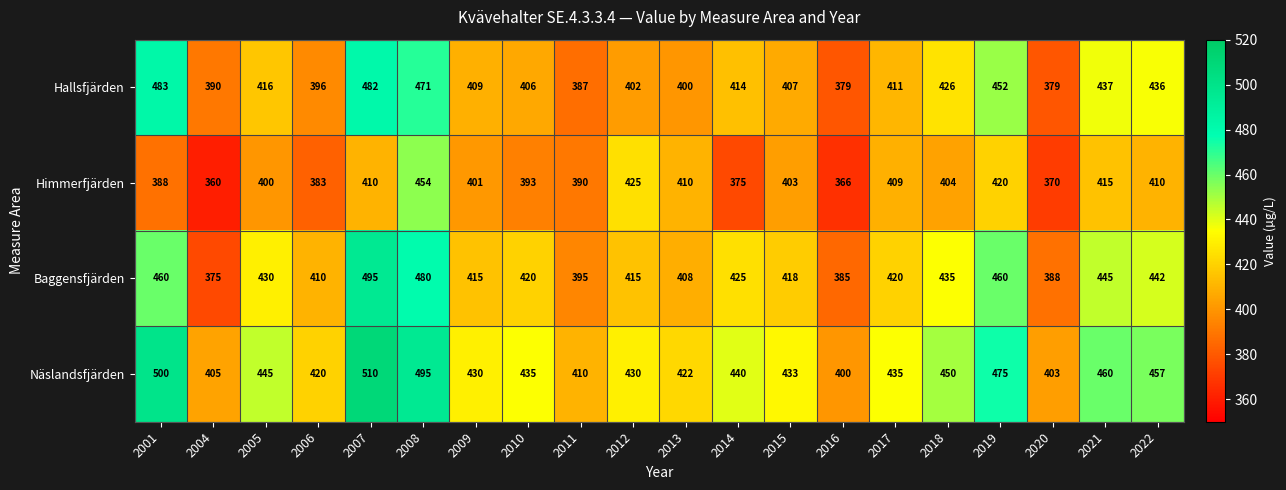

At which label is Himmerfjärden closest to 407?

2017